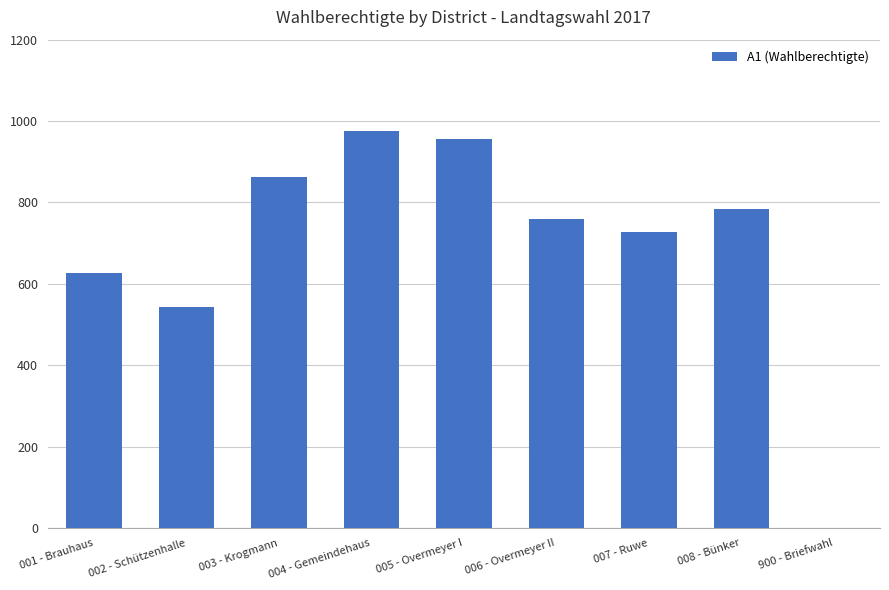

Between 005 - Overmeyer I and 008 - Bünker, which is larger?

005 - Overmeyer I